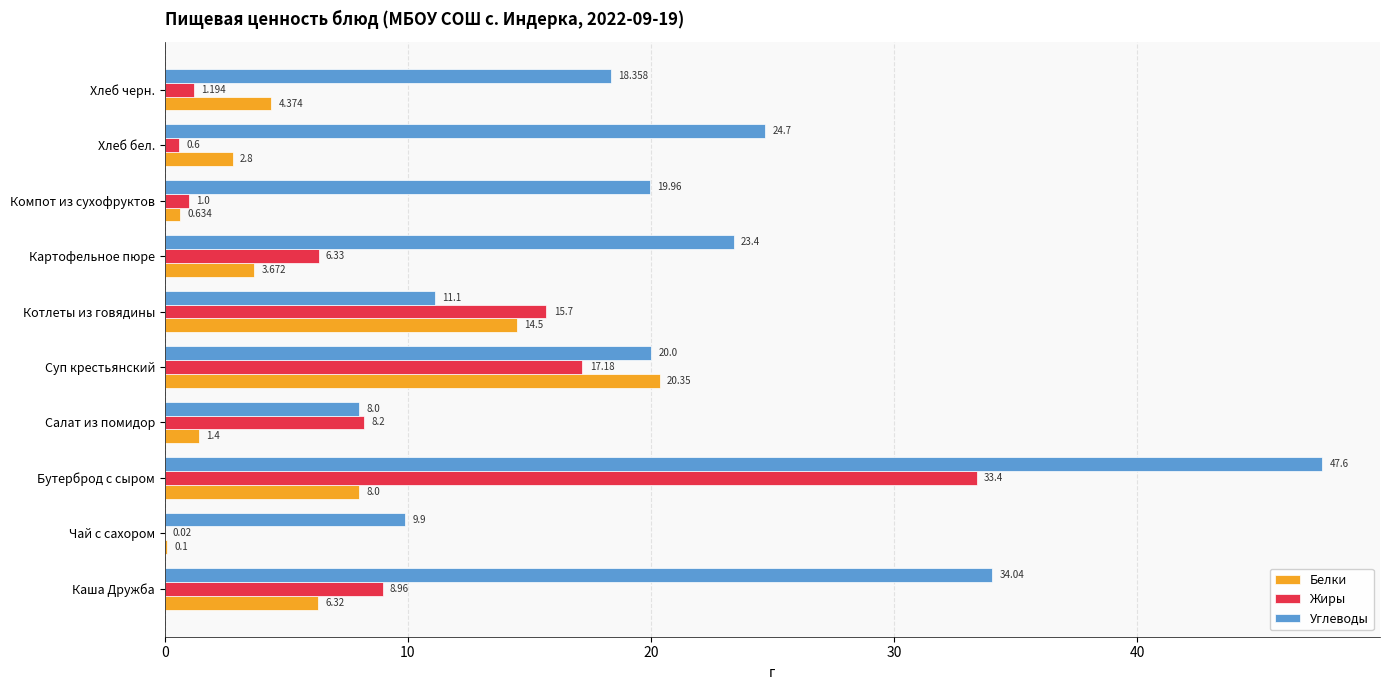

At which category is the sum across all series the highest?

Бутерброд с сыром